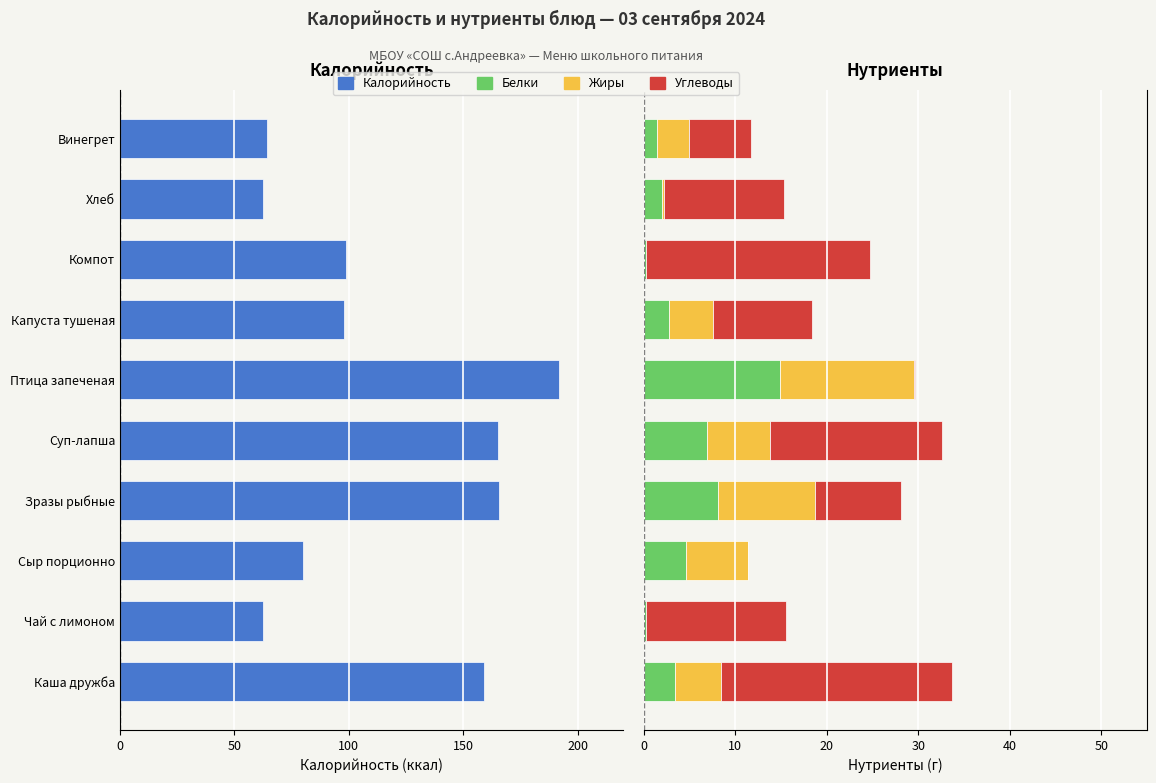

What is the sum of all Белки values?

44.7